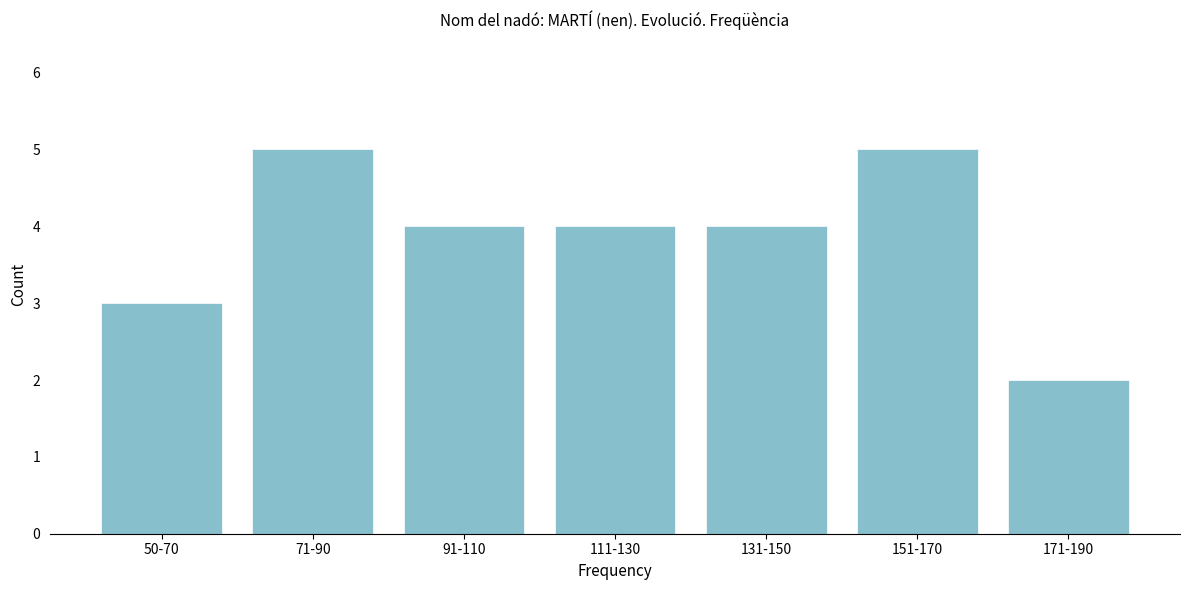

Reading left to right, what are all the values shown in this chart?

50-70=3	71-90=5	91-110=4	111-130=4	131-150=4	151-170=5	171-190=2